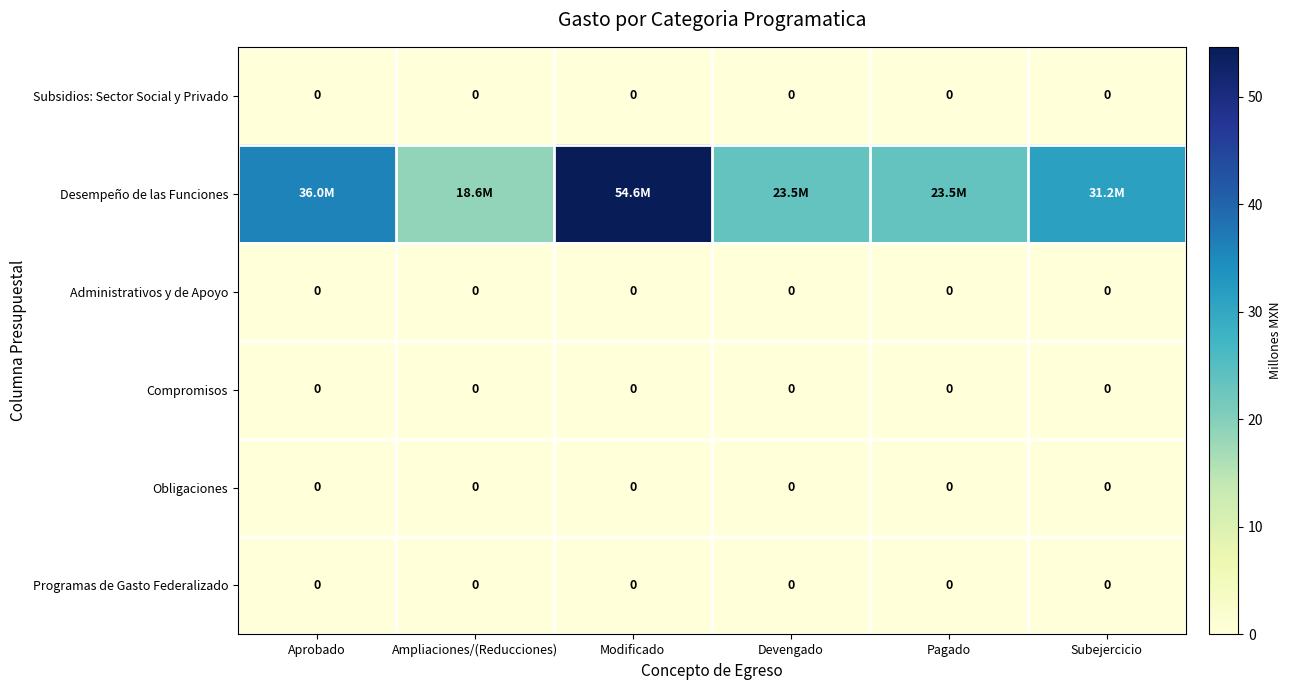

Which series changed the most between Ampliaciones/(Reducciones) and Subejercicio?

Desempeño de las Funciones